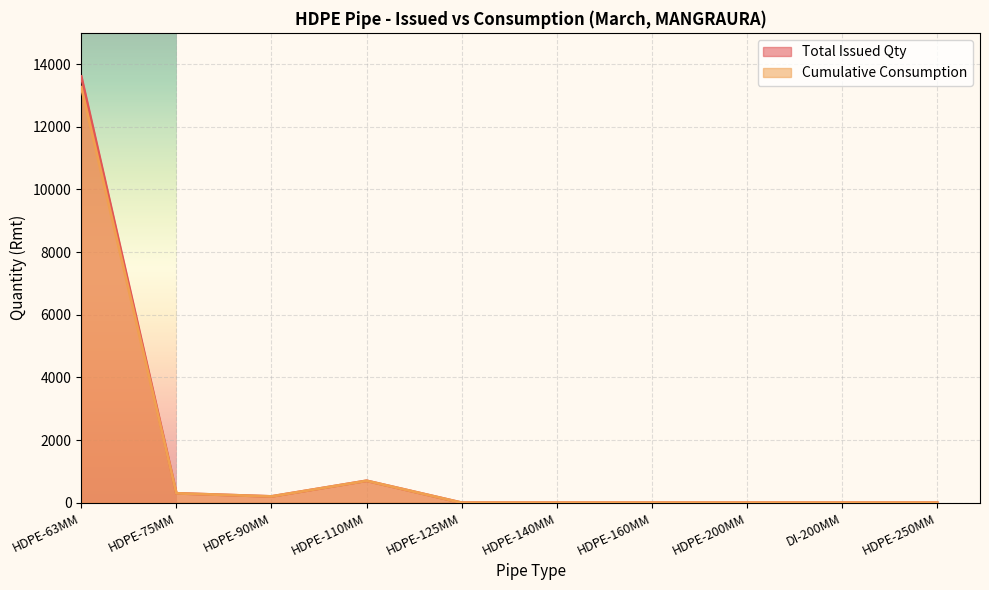

List the series in order of their overall mean, lowest first.

Cumulative Consumption, Total Issued Qty